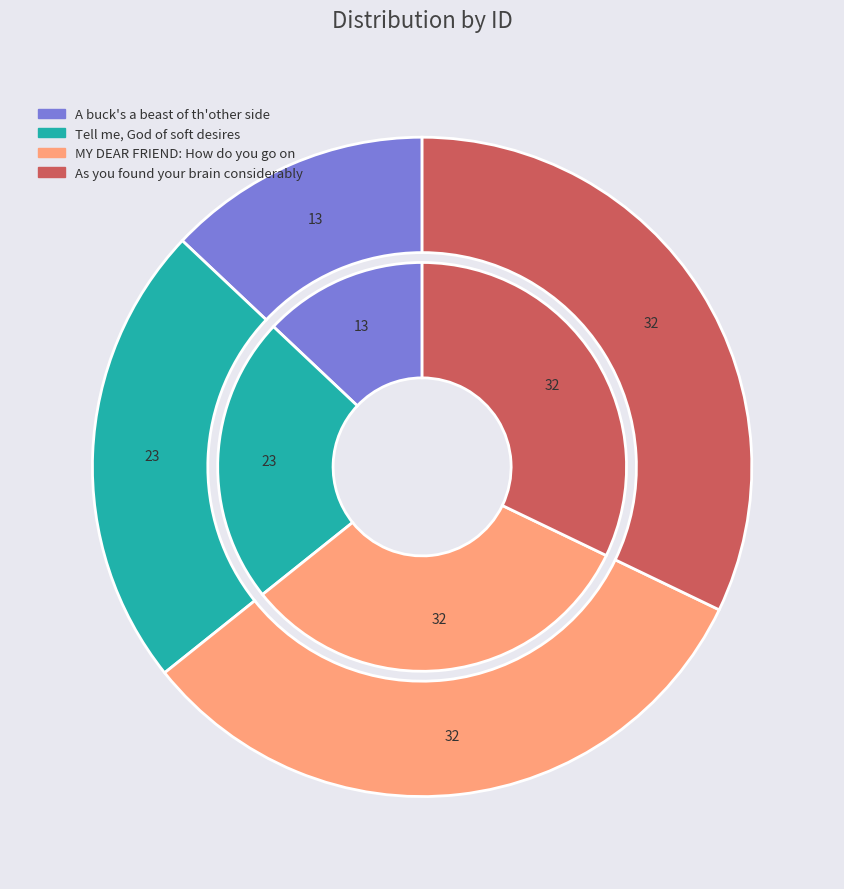

Is it true that A buck's a beast of th'other side is 13% of the pie?

True